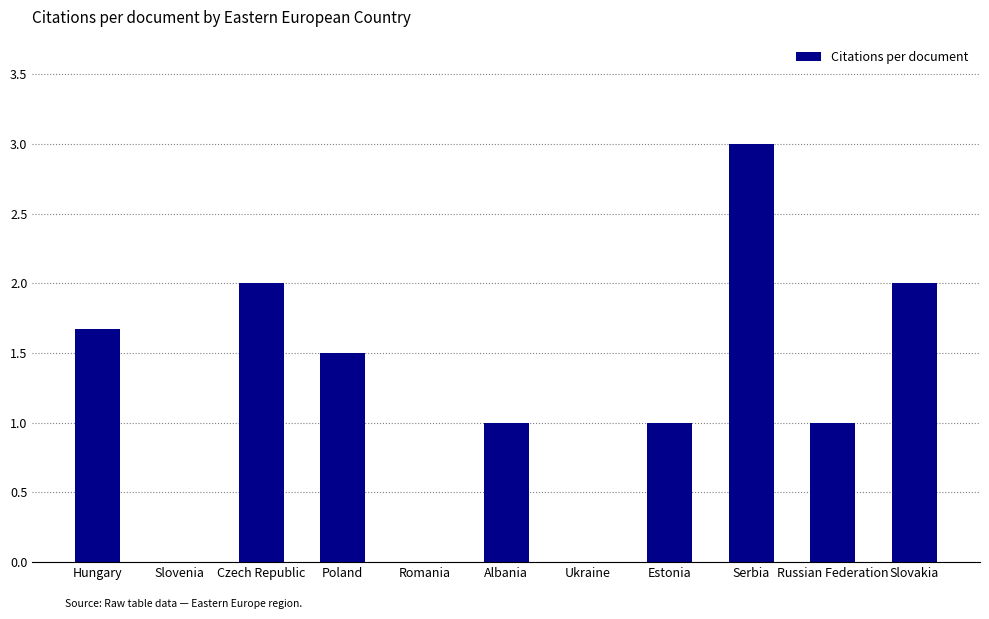

What is the greatest value displayed?

3.0